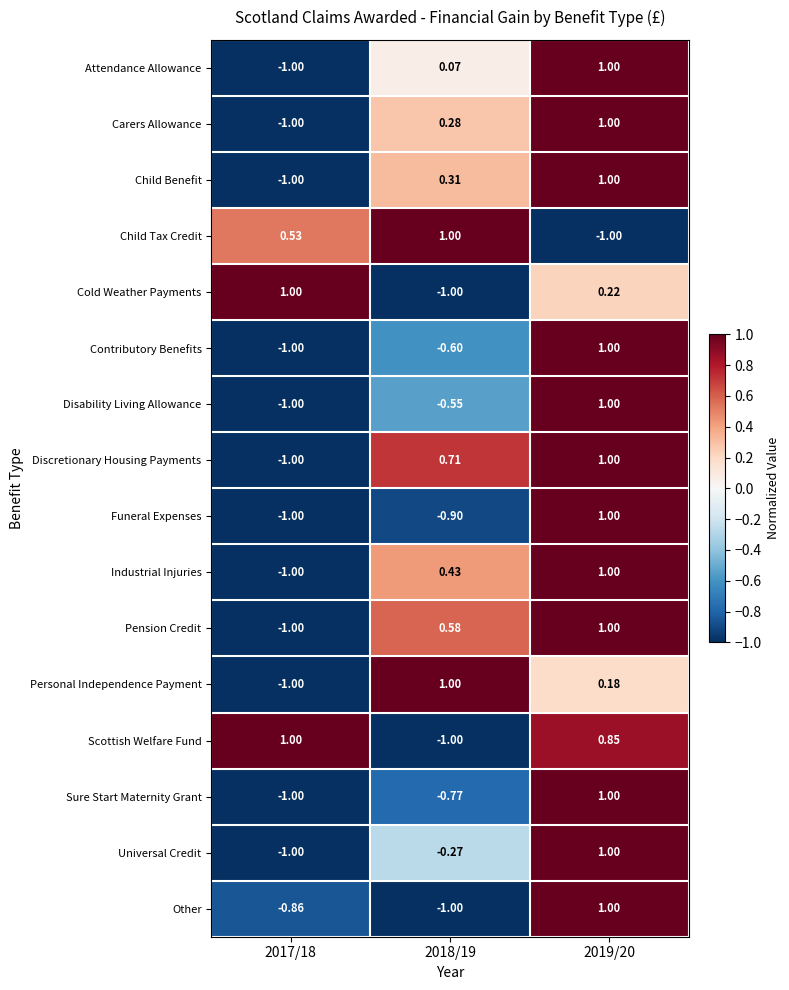

Count the number of data series in this chart.

16